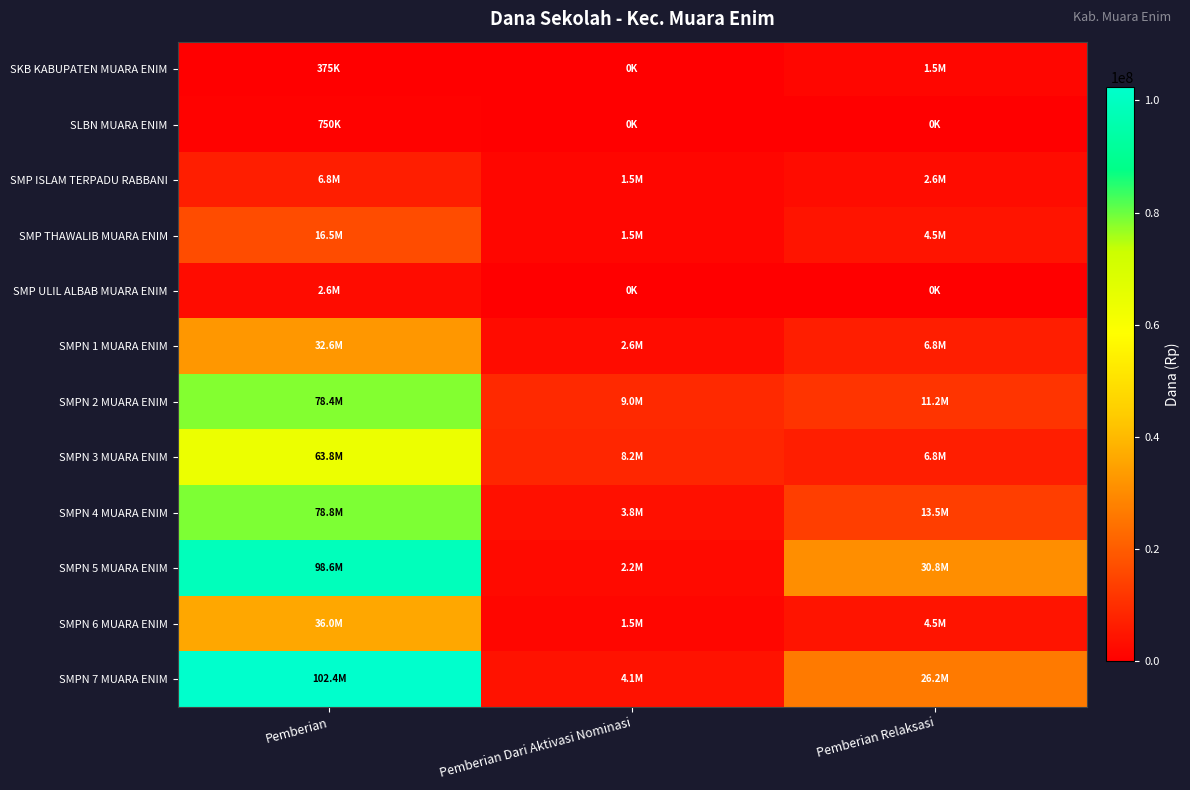

Reading right to left, list all the values displayed in this chart.

SKB KABUPATEN MUARA ENIM: Pemberian Relaksasi=1500000	Pemberian Dari Aktivasi Nominasi=0	Pemberian=375000
SLBN MUARA ENIM: Pemberian Relaksasi=0	Pemberian Dari Aktivasi Nominasi=0	Pemberian=750000
SMP ISLAM TERPADU RABBANI: Pemberian Relaksasi=2625000	Pemberian Dari Aktivasi Nominasi=1500000	Pemberian=6750000
SMP THAWALIB MUARA ENIM: Pemberian Relaksasi=4500000	Pemberian Dari Aktivasi Nominasi=1500000	Pemberian=16500000
SMP ULIL ALBAB MUARA ENIM: Pemberian Relaksasi=0	Pemberian Dari Aktivasi Nominasi=0	Pemberian=2625000
SMPN 1 MUARA ENIM: Pemberian Relaksasi=6750000	Pemberian Dari Aktivasi Nominasi=2625000	Pemberian=32625000
SMPN 2 MUARA ENIM: Pemberian Relaksasi=11250000	Pemberian Dari Aktivasi Nominasi=9000000	Pemberian=78375000
SMPN 3 MUARA ENIM: Pemberian Relaksasi=6750000	Pemberian Dari Aktivasi Nominasi=8250000	Pemberian=63750000
SMPN 4 MUARA ENIM: Pemberian Relaksasi=13500000	Pemberian Dari Aktivasi Nominasi=3750000	Pemberian=78750000
SMPN 5 MUARA ENIM: Pemberian Relaksasi=30750000	Pemberian Dari Aktivasi Nominasi=2250000	Pemberian=98625000
SMPN 6 MUARA ENIM: Pemberian Relaksasi=4500000	Pemberian Dari Aktivasi Nominasi=1500000	Pemberian=36000000
SMPN 7 MUARA ENIM: Pemberian Relaksasi=26250000	Pemberian Dari Aktivasi Nominasi=4125000	Pemberian=102375000